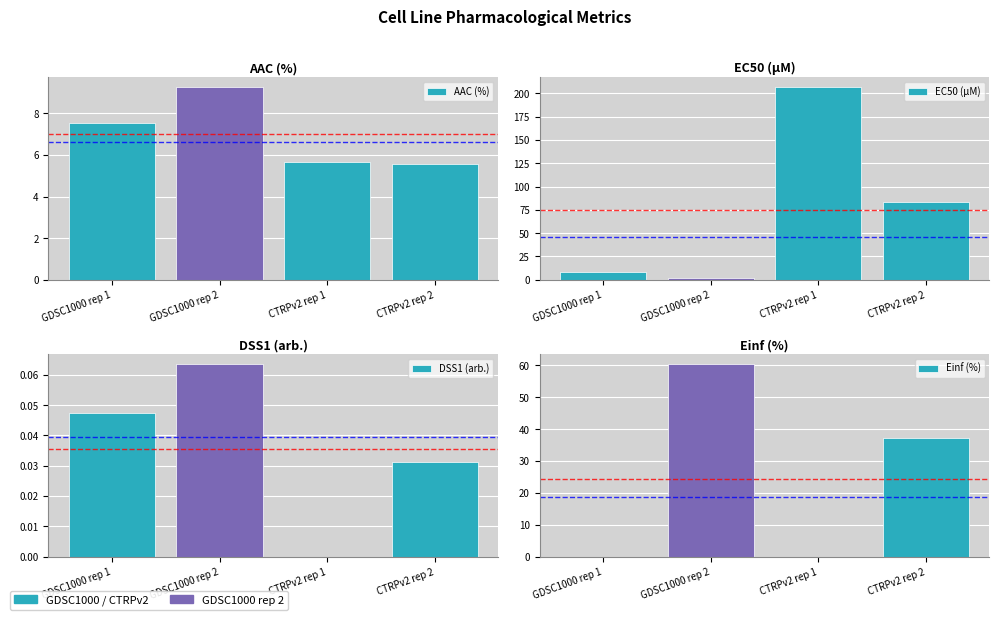

Reading right to left, extract all data points from this chart.

AAC (%): 5.6	5.7	9.3	7.6
EC50 (µM): 83.1	207.0	1.4	8.2
DSS1 (arb.): 0.0	0.0	0.1	0.0
Einf (%): 37.2	0.0	60.5	0.0